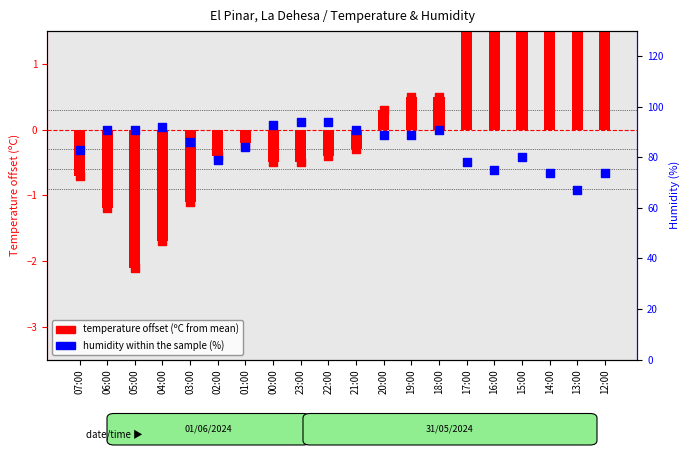

What are all the series names shown in the legend?

temperature offset, humidity (%)